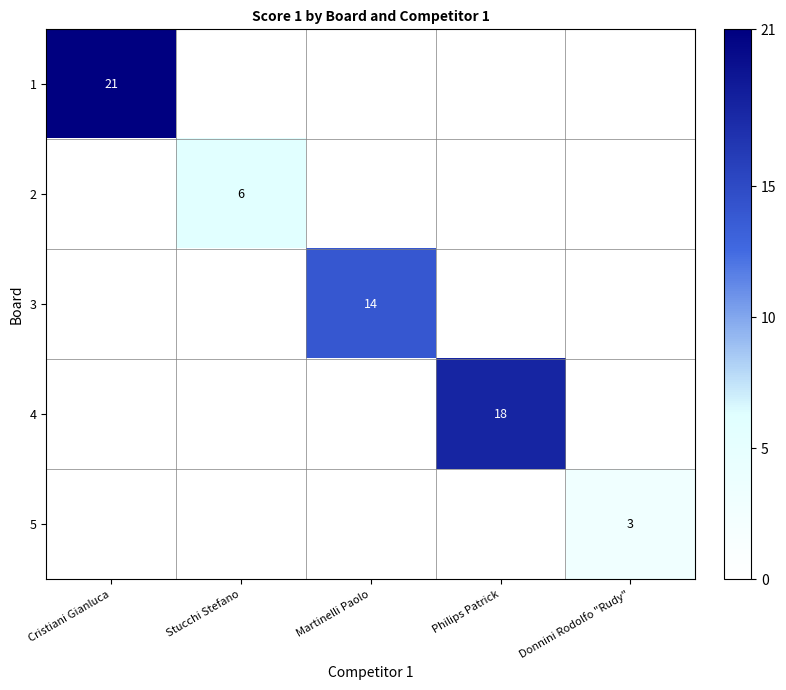

Is it true that 5 equals 2 at Donnini Rodolfo "Rudy"?

False